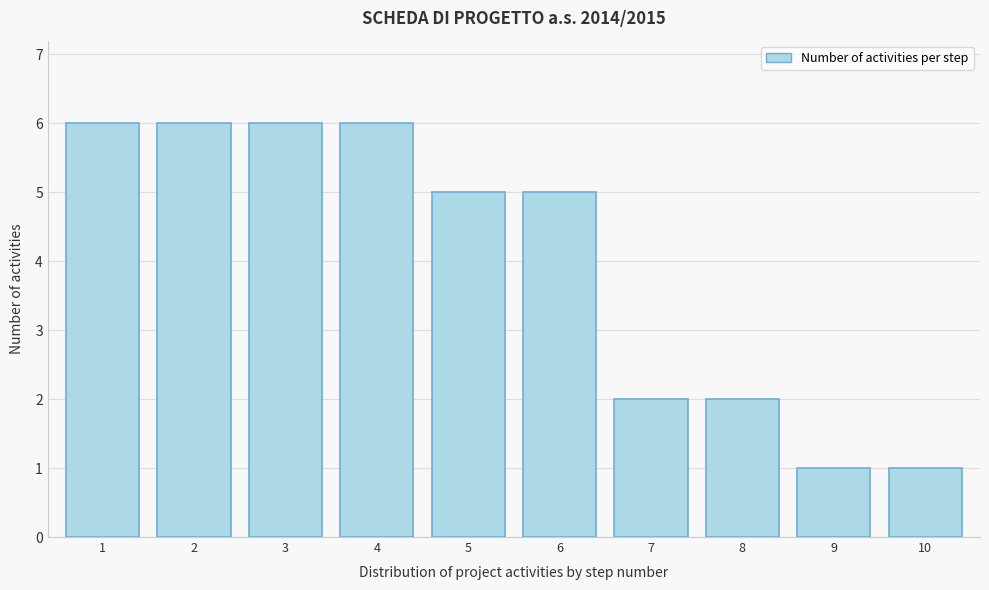

Reading left to right, list all the values displayed in this chart.

6	6	6	6	5	5	2	2	1	1